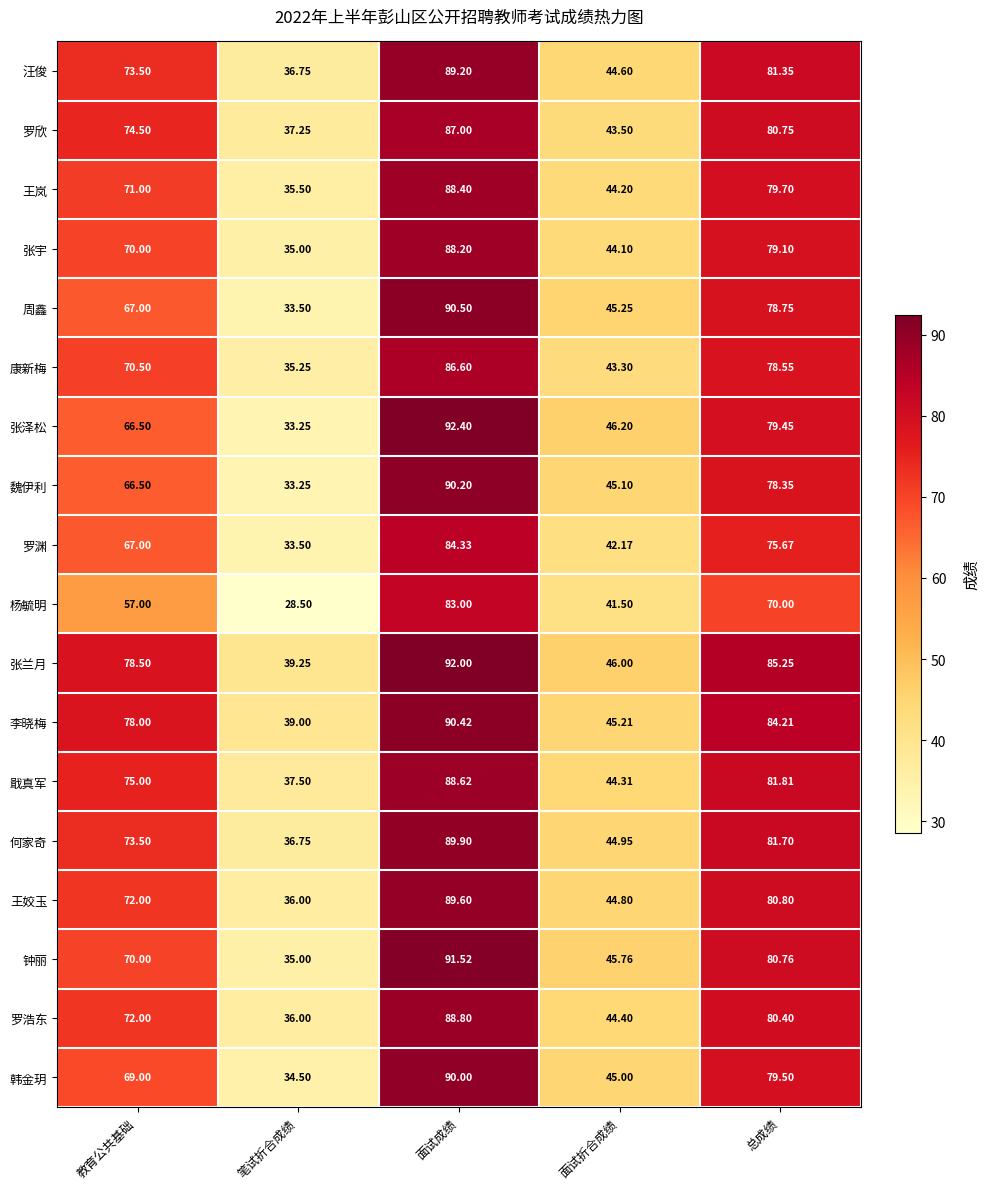

Where does the 张兰月 series first go above 78?

教育公共基础